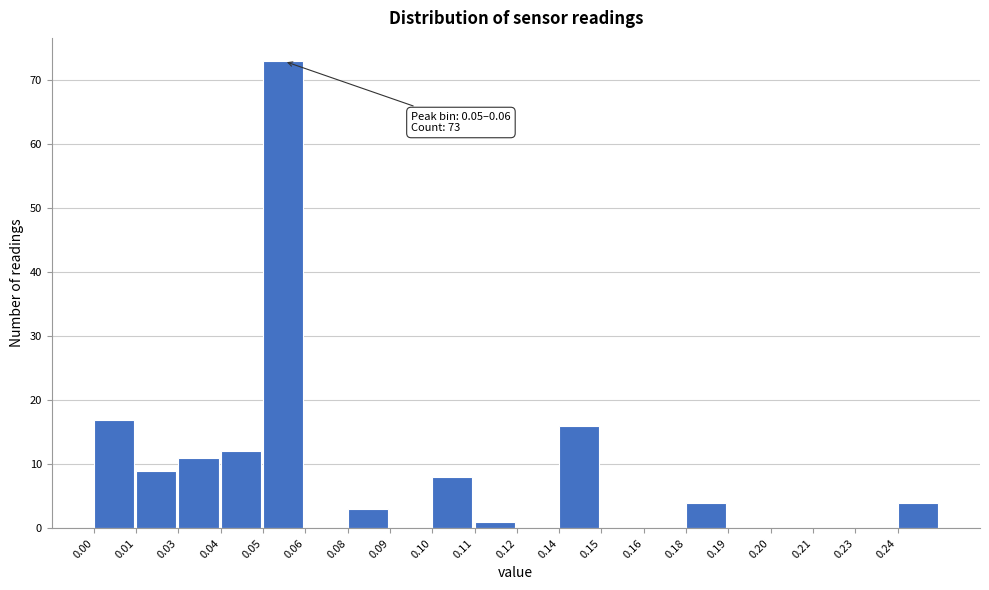

Reading left to right, extract all data points from this chart.

0.00=17	0.01=9	0.03=11	0.04=12	0.05=73	0.06=0	0.08=3	0.09=0	0.10=8	0.11=1	0.12=0	0.14=16	0.15=0	0.16=0	0.18=4	0.19=0	0.20=0	0.21=0	0.23=0	0.24=4